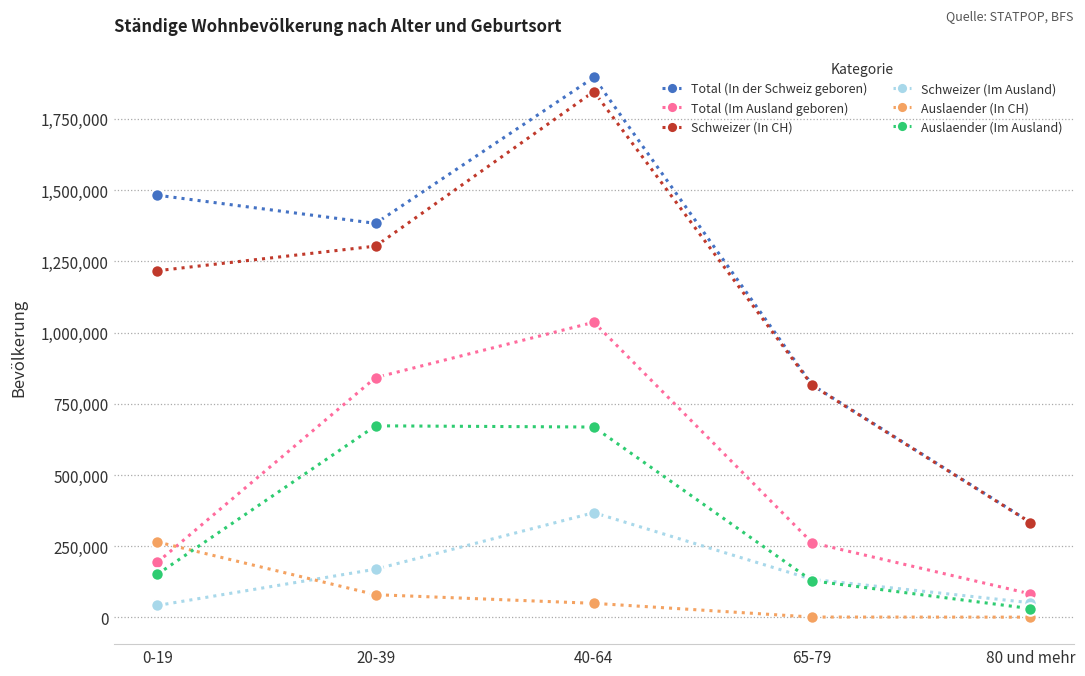

What is the value of the Auslaender (In CH) point at the 2nd from the left?

79864